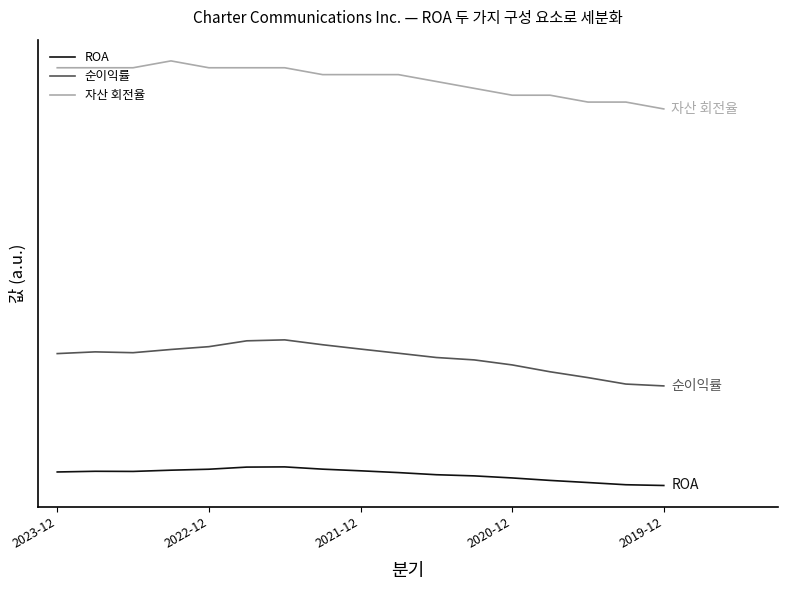

True or false: 순이익률 and 자산 회전율 intersect in this chart.

False